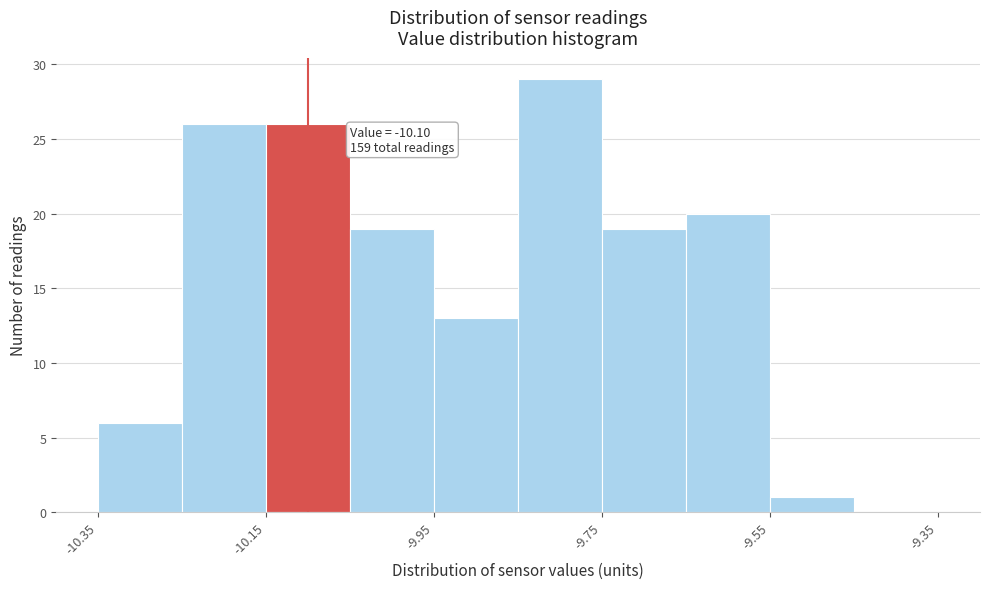

Which range on the x-axis has the tallest bar?

-9.85 to -9.75